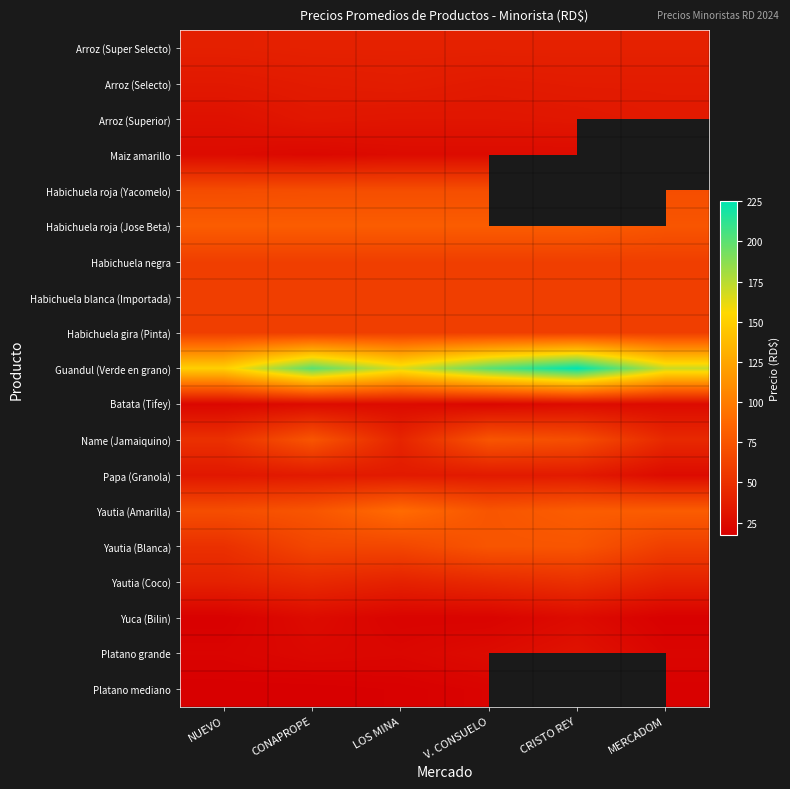

Is it true that Yautia (Blanca) equals 65.0 at CONAPROPE?

True